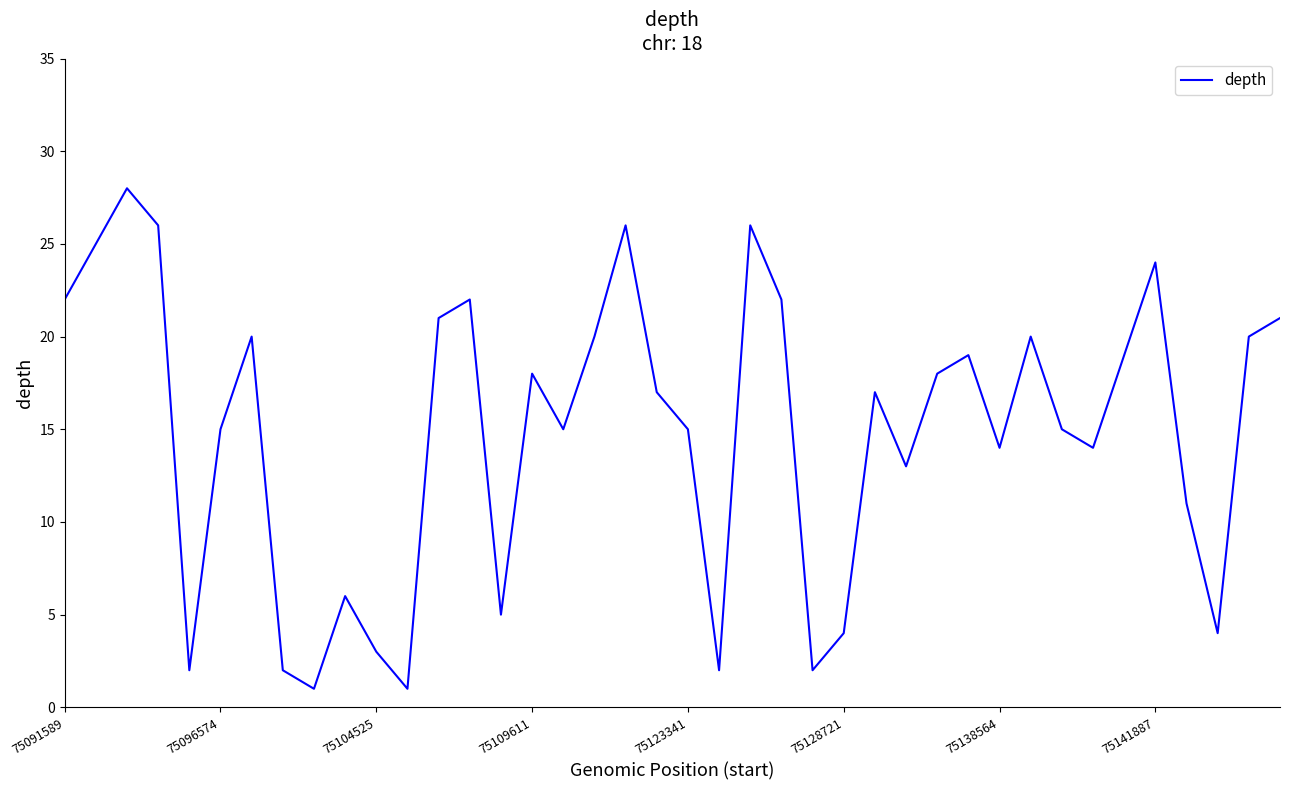

Reading right to left, what are all the values shown in this chart?

21	20	4	11	24	19	14	15	20	14	19	18	13	17	4	2	22	26	2	15	17	26	20	15	18	5	22	21	1	3	6	1	2	20	15	2	26	28	25	22